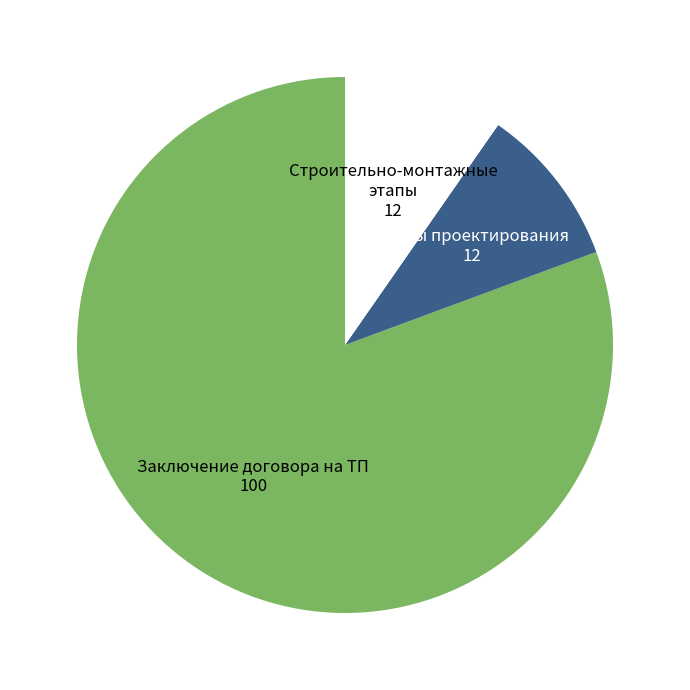

Count the number of slices in the pie.

3